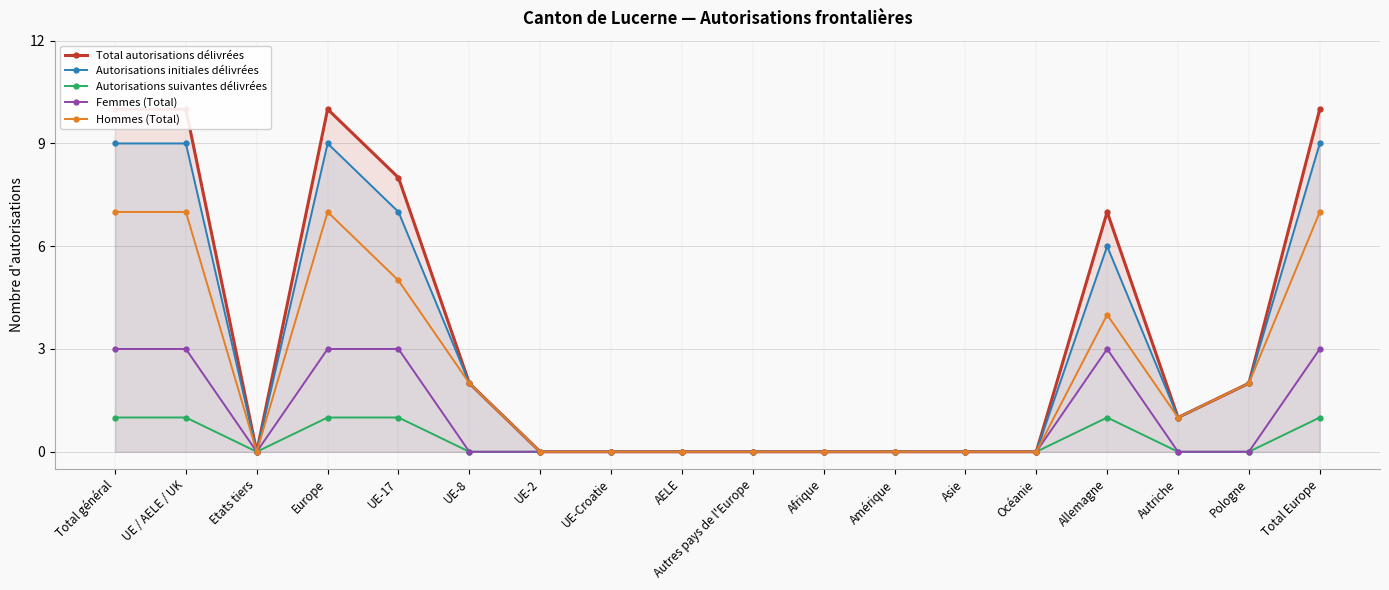

What position from the right is Amérique?

7